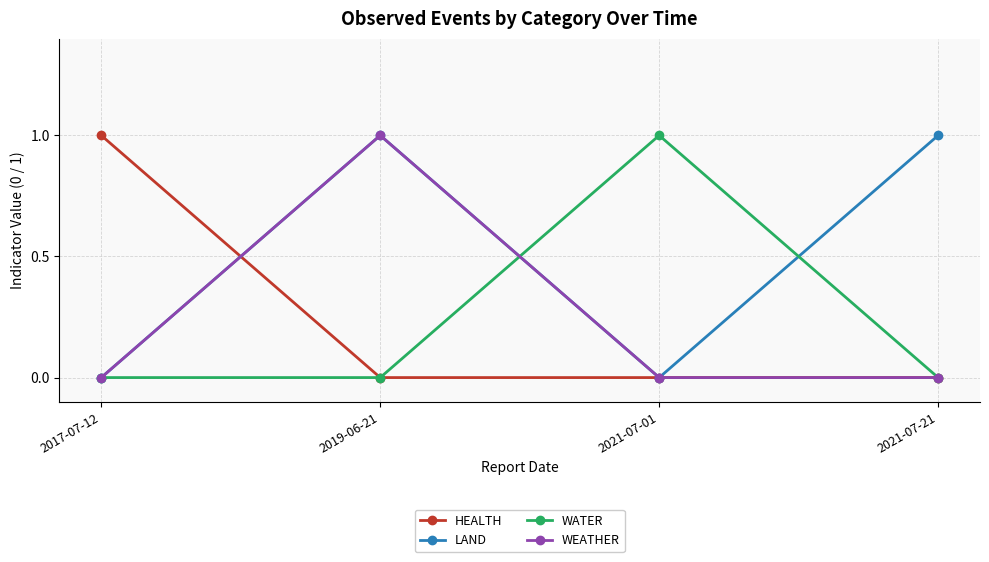

What is the label of the 3rd point from the right?

2019-06-21